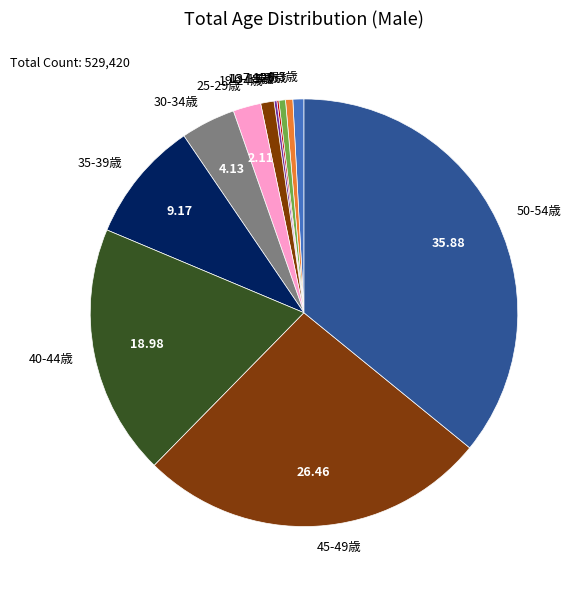

What is the ratio of the value at 45-49歳 to the value at 25-29歳?

12.6